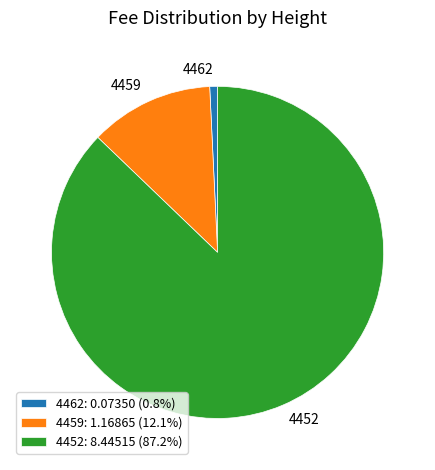

What is the majority slice?

4452